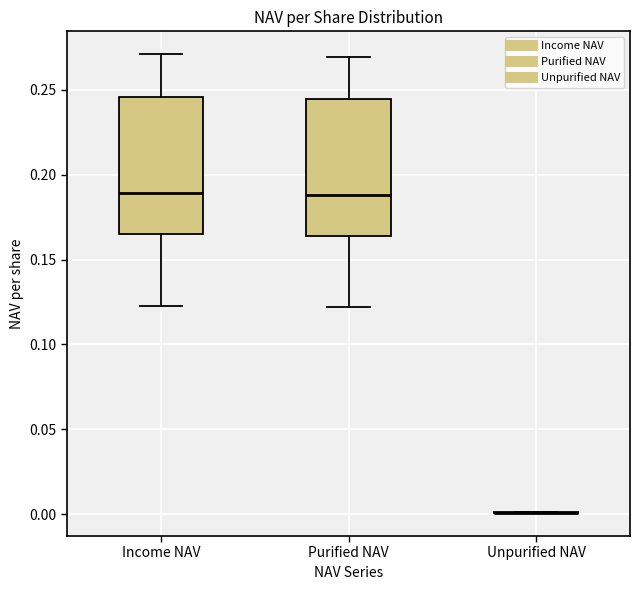

Reading left to right, read every box against the y-axis: the position of its median line, the range the box covers, and the ends of its whiskers. The values are not printed on the chart, so give them approximately, as read against the axis.

Income NAV: median 0.190, box 0.165 to 0.245, whiskers 0.125 to 0.270
Purified NAV: median 0.190, box 0.165 to 0.245, whiskers 0.120 to 0.270
Unpurified NAV: box collapsed to a line at 0.000, whiskers 0.000 to 0.000